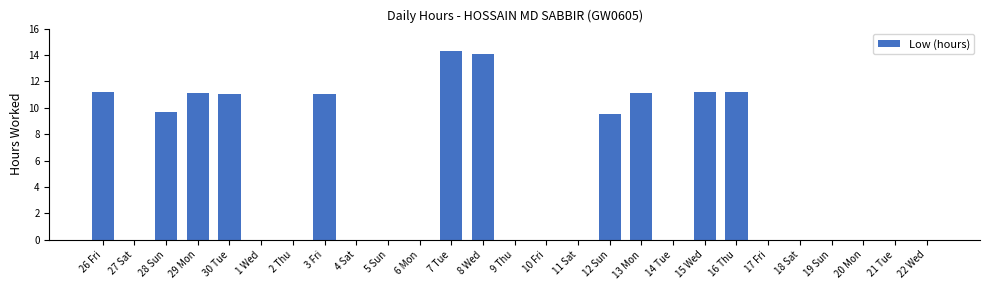

How many distinct data groups are displayed?

1